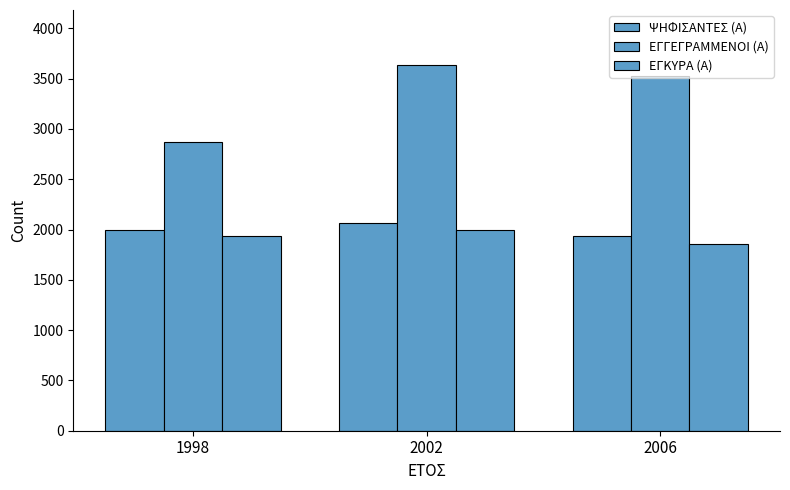

Which series has the largest total across all categories?

ΕΓΓΕΓΡΑΜΜΕΝΟΙ (Α)